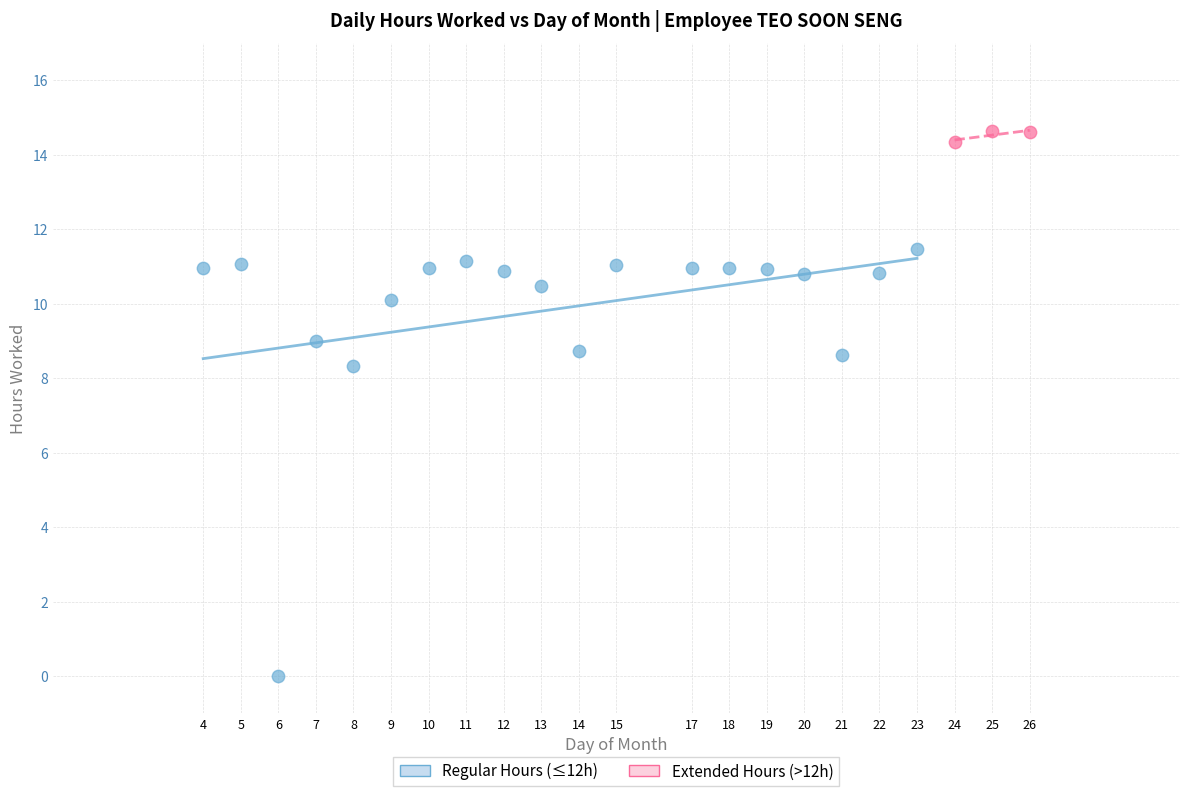

Which series reaches the maximum Y coordinate?

Extended Hours (>12h)